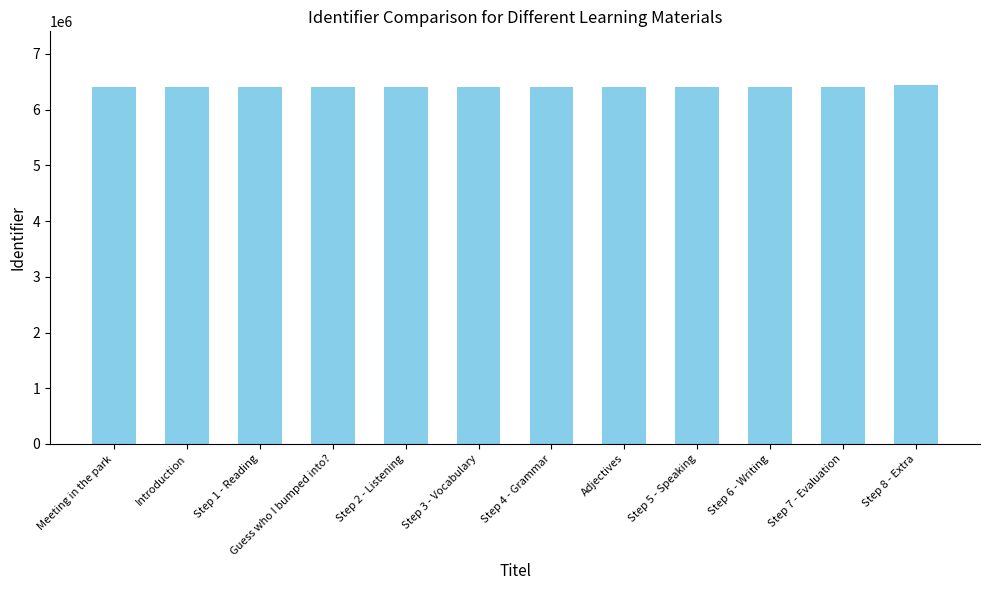

What is the label of the 10th bar from the right?

Step 1 - Reading